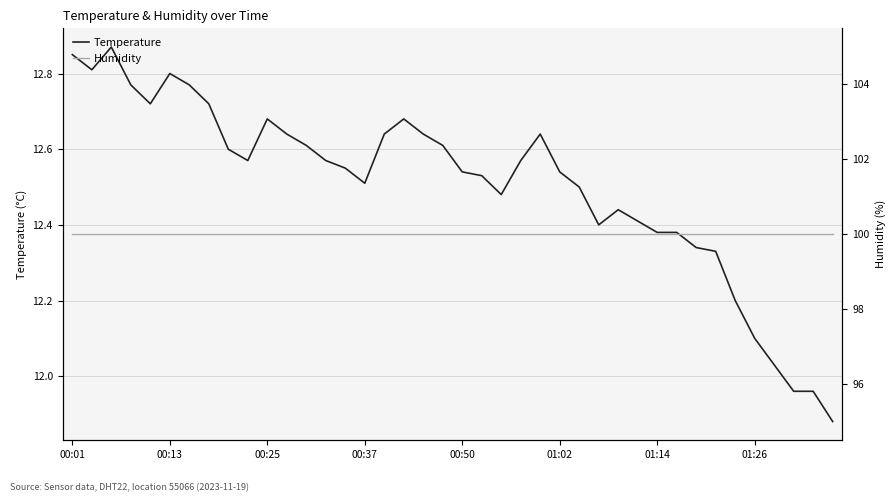

What are all the series names shown in the legend?

Temperature, Humidity